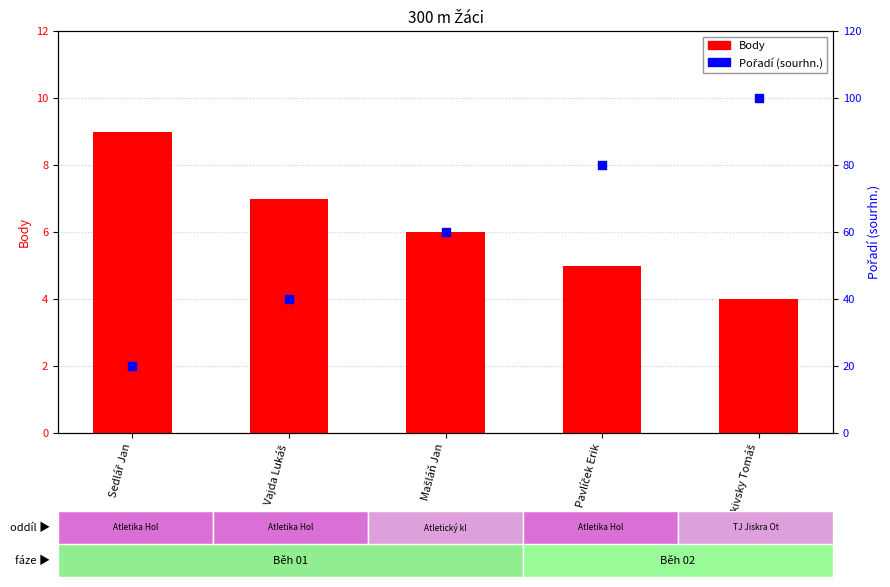

At how many categories does at least one series exceed 57?

3